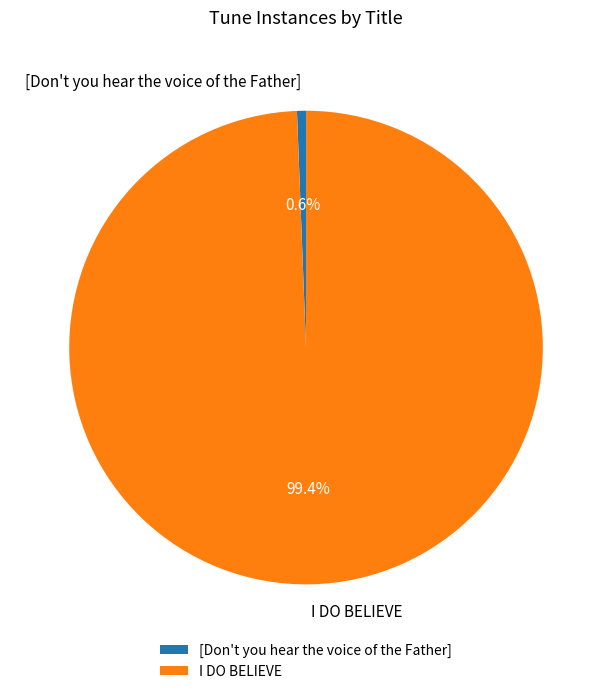

To the nearest percent, what percentage of the pie is I DO BELIEVE?

99%